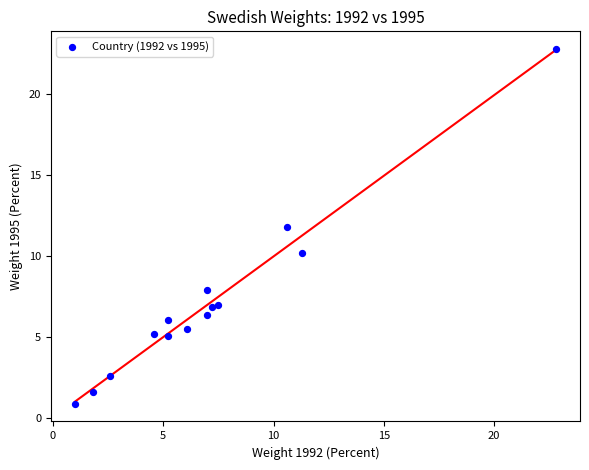

What is the range of Y values (max minus min)?

21.9